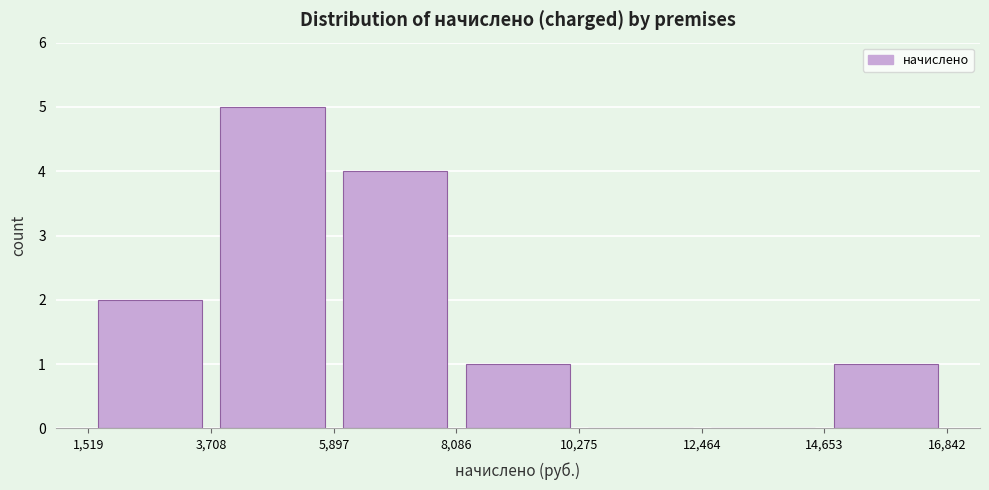

Over which range of the x-axis is the bar tallest?

3,708 to 5,897